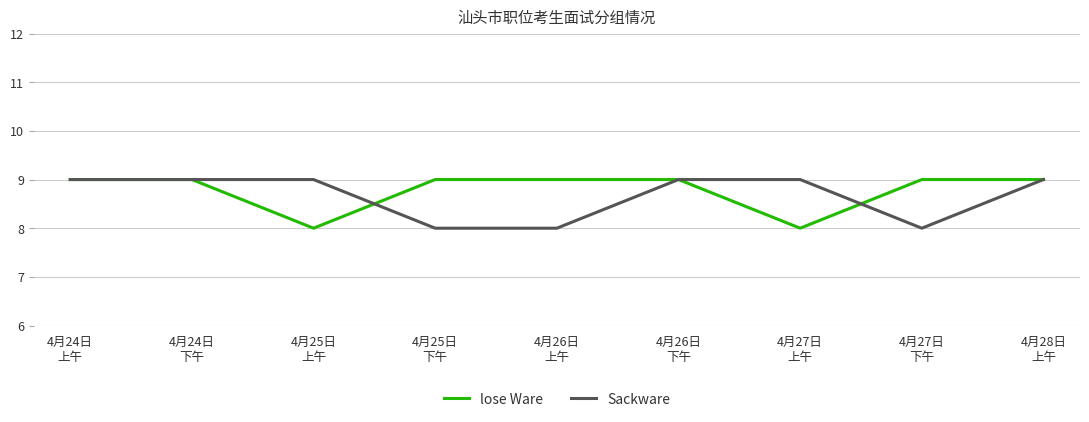

What is the sum of all lose Ware values?

79